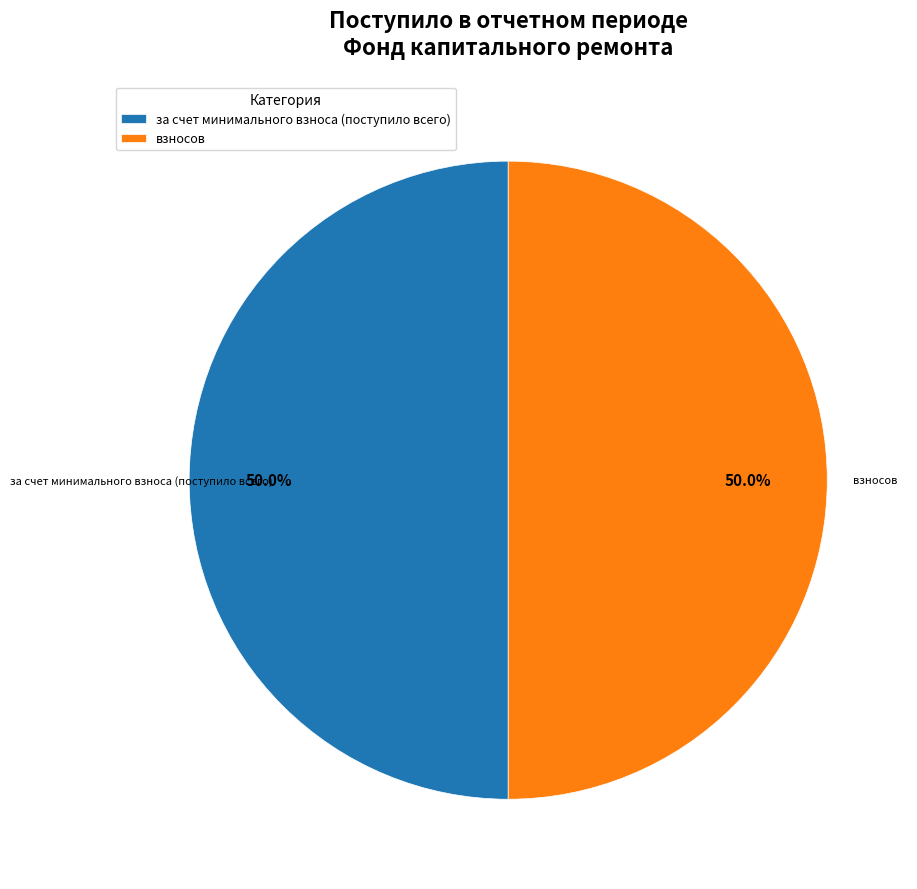

What portion of the pie excludes за счет минимального взноса (поступило всего)?

50.0%